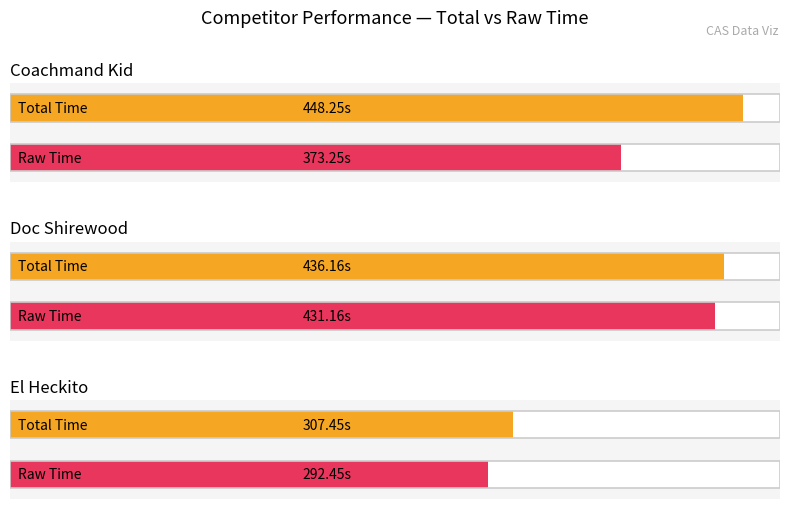

What is the difference between the maximum and second lowest values in the Total Time series?

12.1